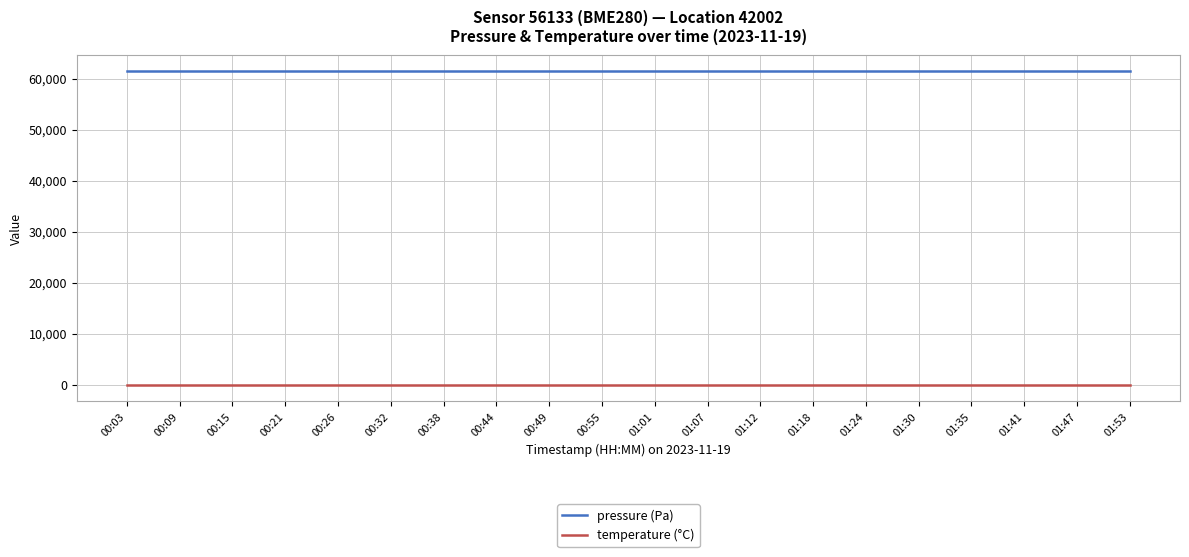

List the series in order of their overall mean, lowest first.

temperature (°C), pressure (Pa)